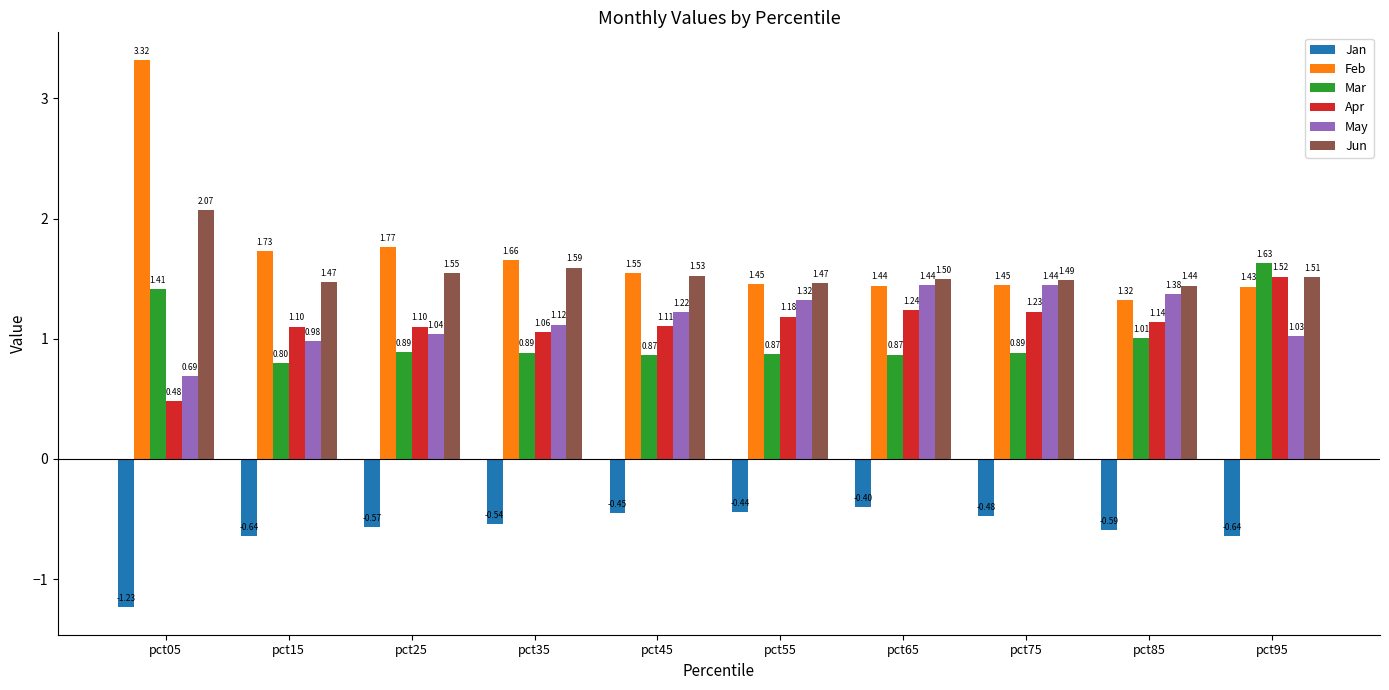

What is the difference between the maximum and minimum values in the Jun series?

0.6